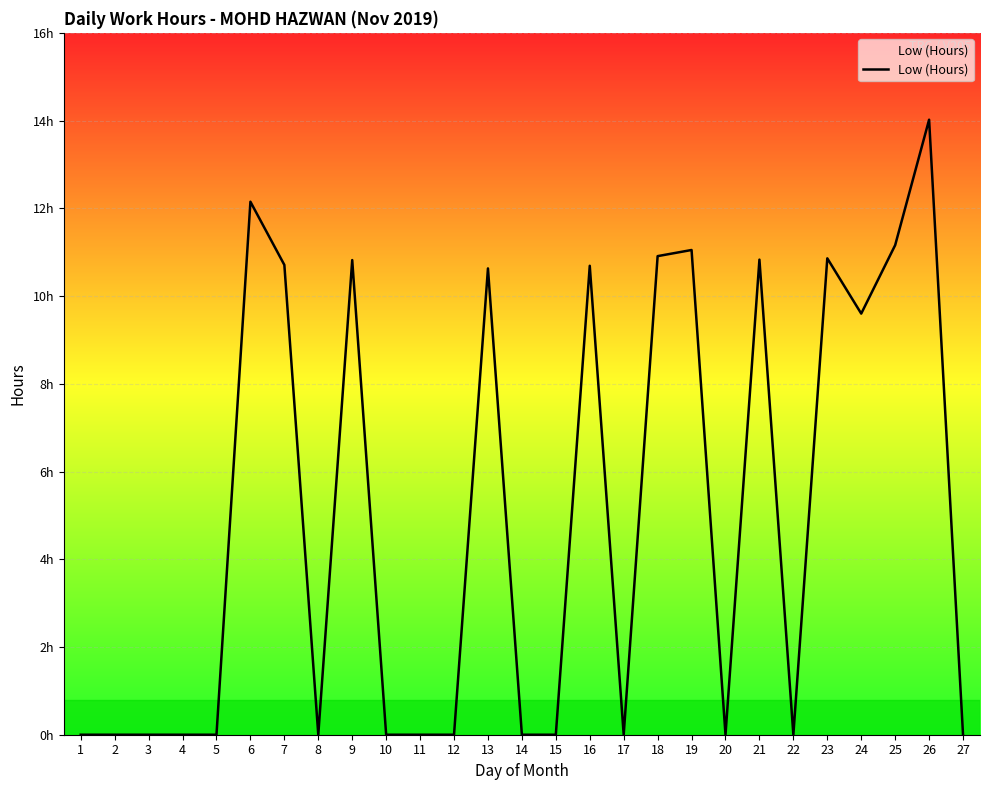

Is this an area chart (filled region under the line)?

Yes